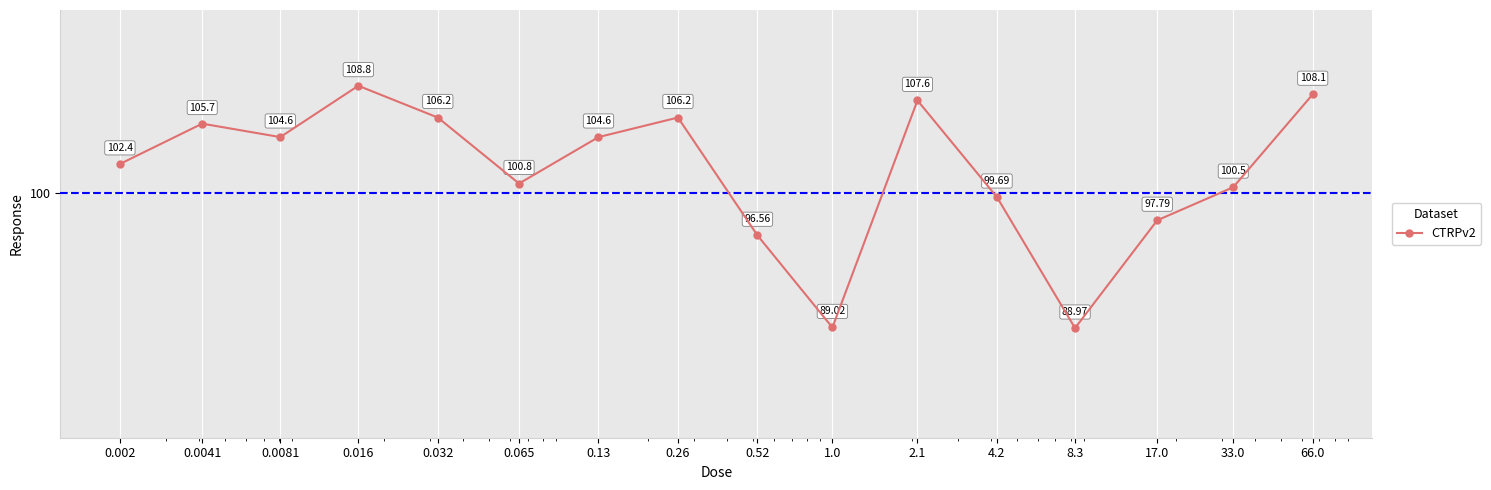

How many points are higher than both their immediate neighbors (excluding endpoints)?

4